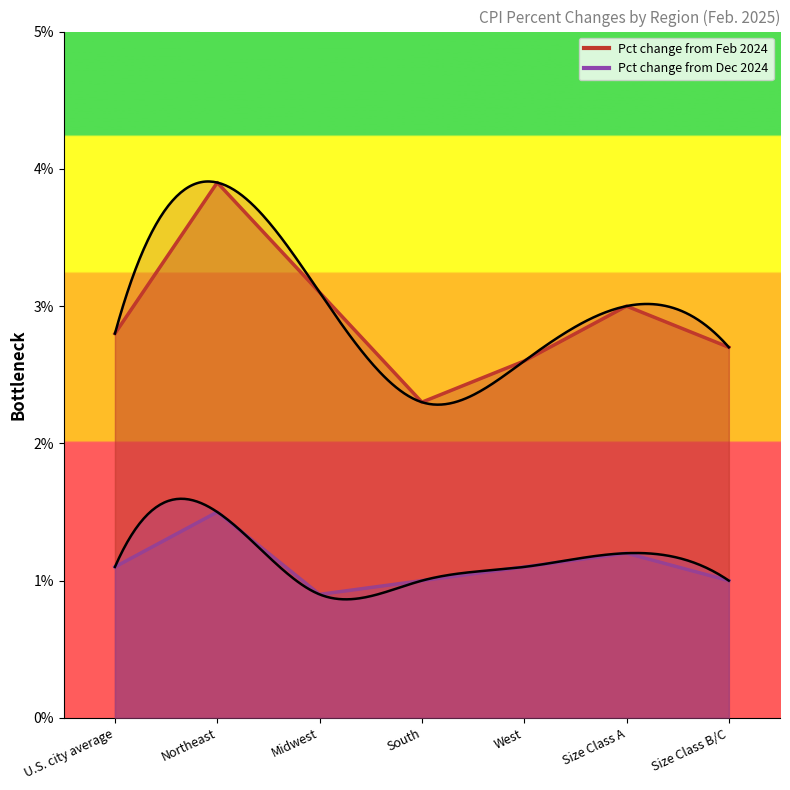

True or false: Pct change from Dec 2024 has more than 0 interior local peaks.

True